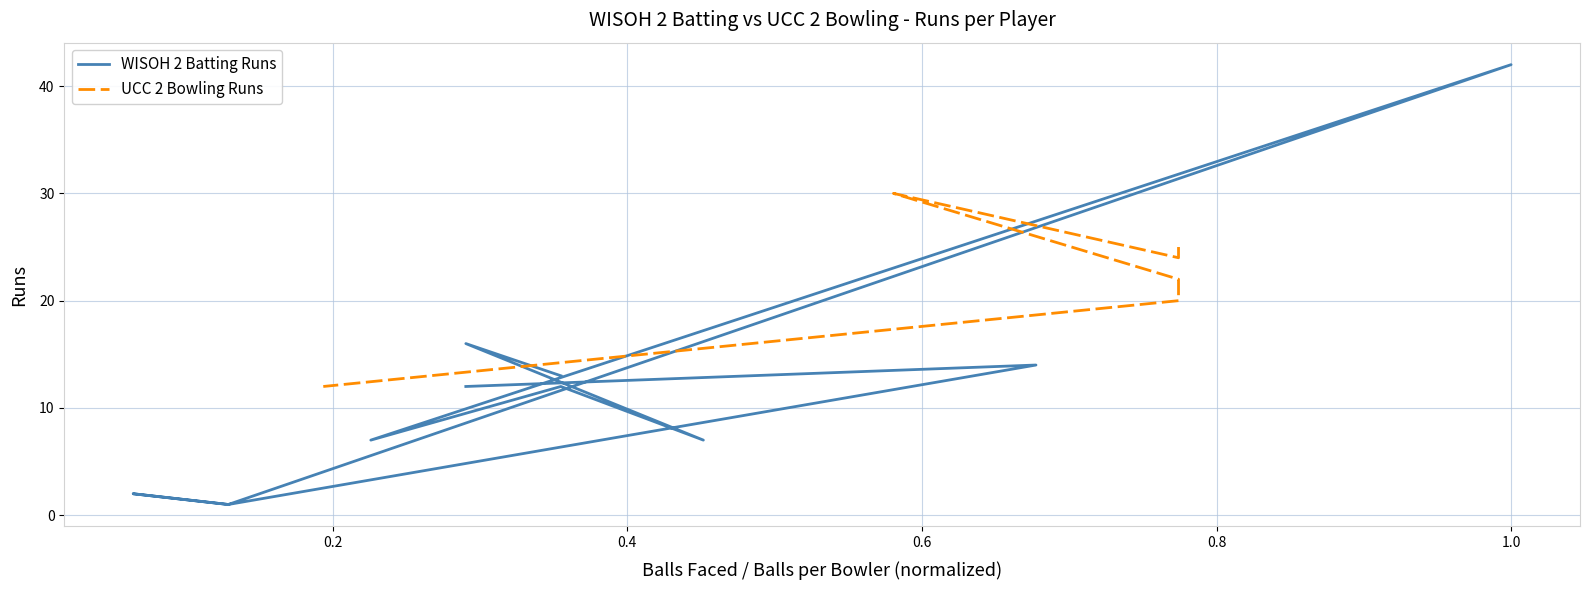

What is the value of the 5th point from the left?

7